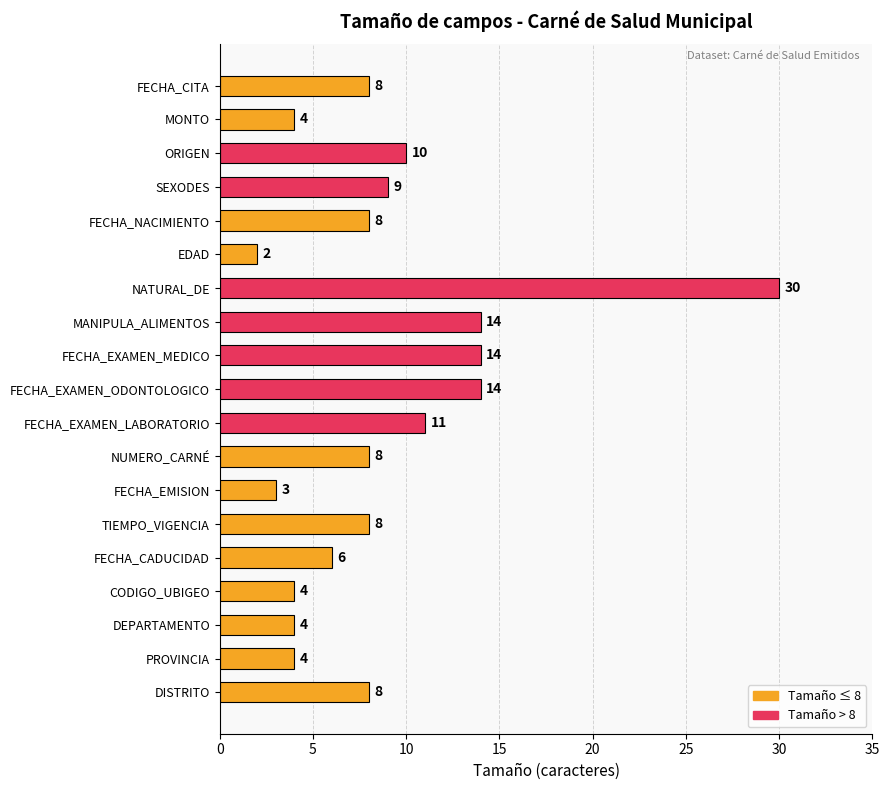

Reading bottom to top, list all the values displayed in this chart.

DISTRITO=8	PROVINCIA=4	DEPARTAMENTO=4	CODIGO_UBIGEO=4	FECHA_CADUCIDAD=6	TIEMPO_VIGENCIA=8	FECHA_EMISION=3	NUMERO_CARNÉ=8	FECHA_EXAMEN_LABORATORIO=11	FECHA_EXAMEN_ODONTOLOGICO=14	FECHA_EXAMEN_MEDICO=14	MANIPULA_ALIMENTOS=14	NATURAL_DE=30	EDAD=2	FECHA_NACIMIENTO=8	SEXODES=9	ORIGEN=10	MONTO=4	FECHA_CITA=8